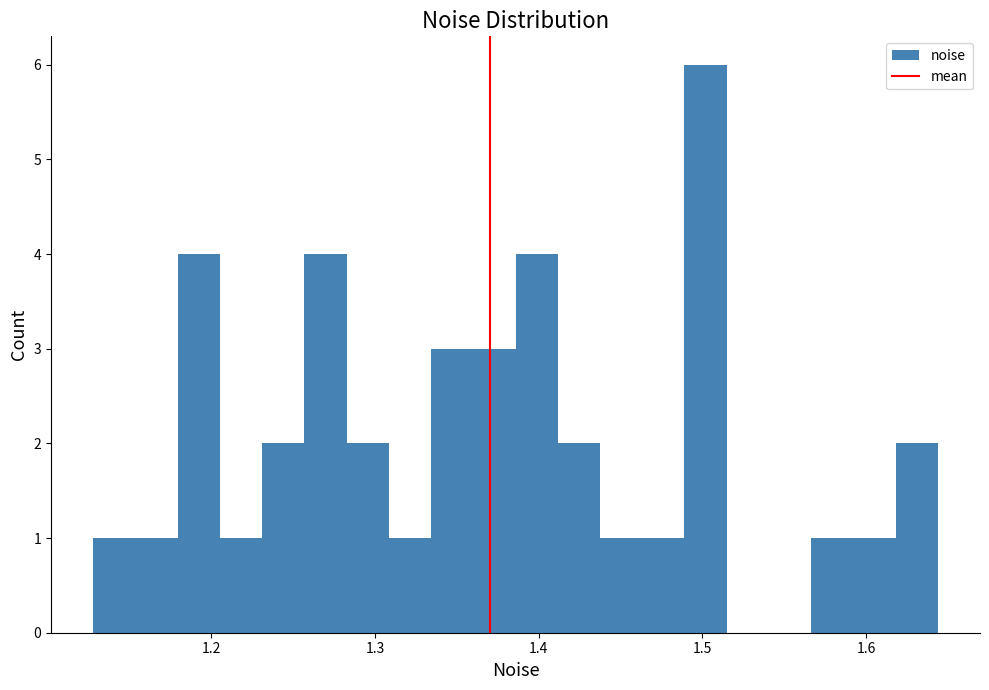

Read against the x-axis, roughly where is the centre of the tallest bar?

1.50